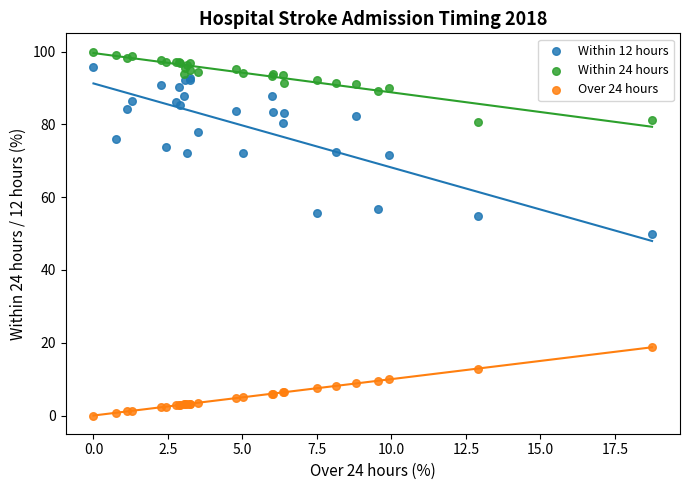

Which series has the largest Y range (max minus min)?

Within 12 hours